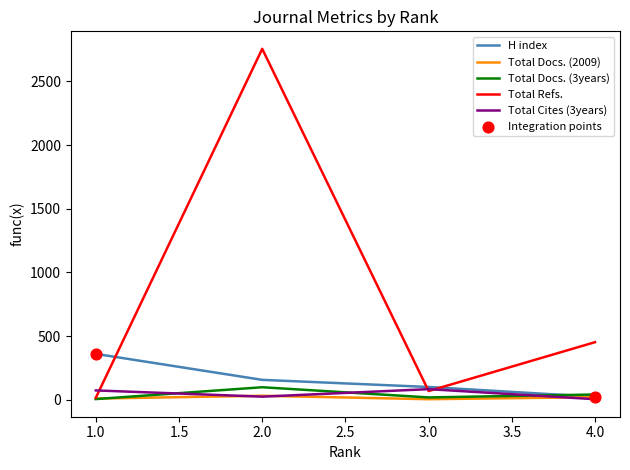

At how many categories does at least one series exceed 2322?

1